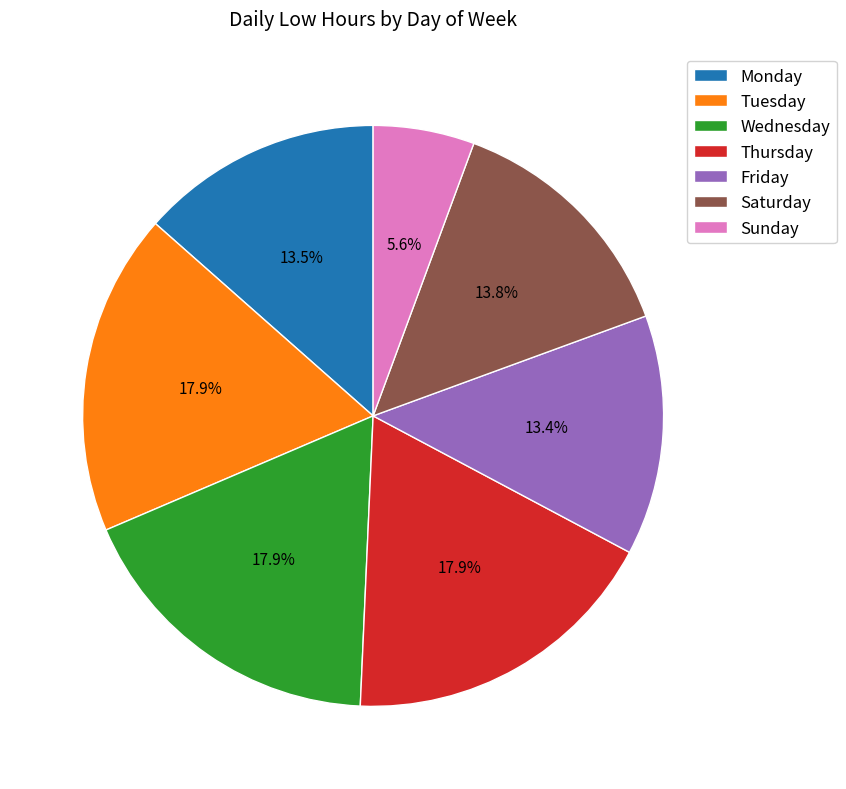

What is the smallest slice in the pie chart?

Sunday